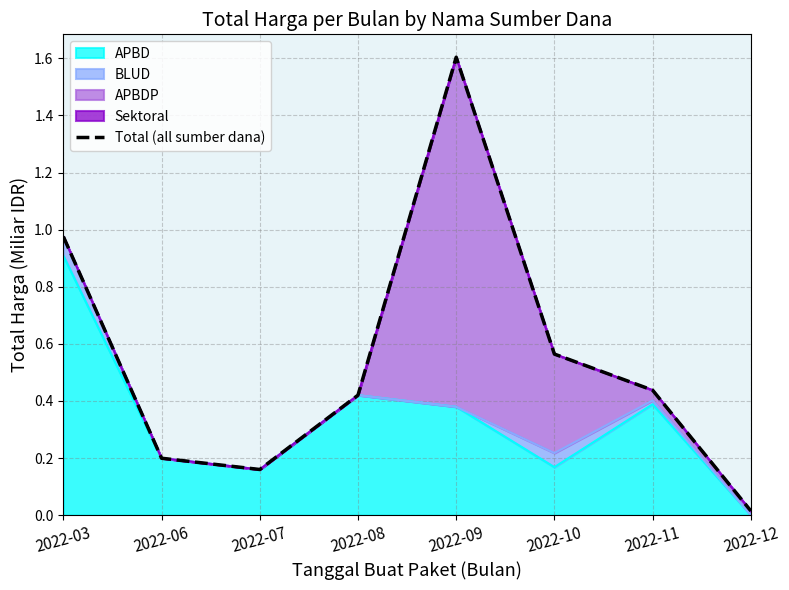

Reading right to left, what are all the values shown in this chart?

2022-12=0.0	2022-11=0.4	2022-10=0.6	2022-09=1.6	2022-08=0.4	2022-07=0.2	2022-06=0.2	2022-03=1.0